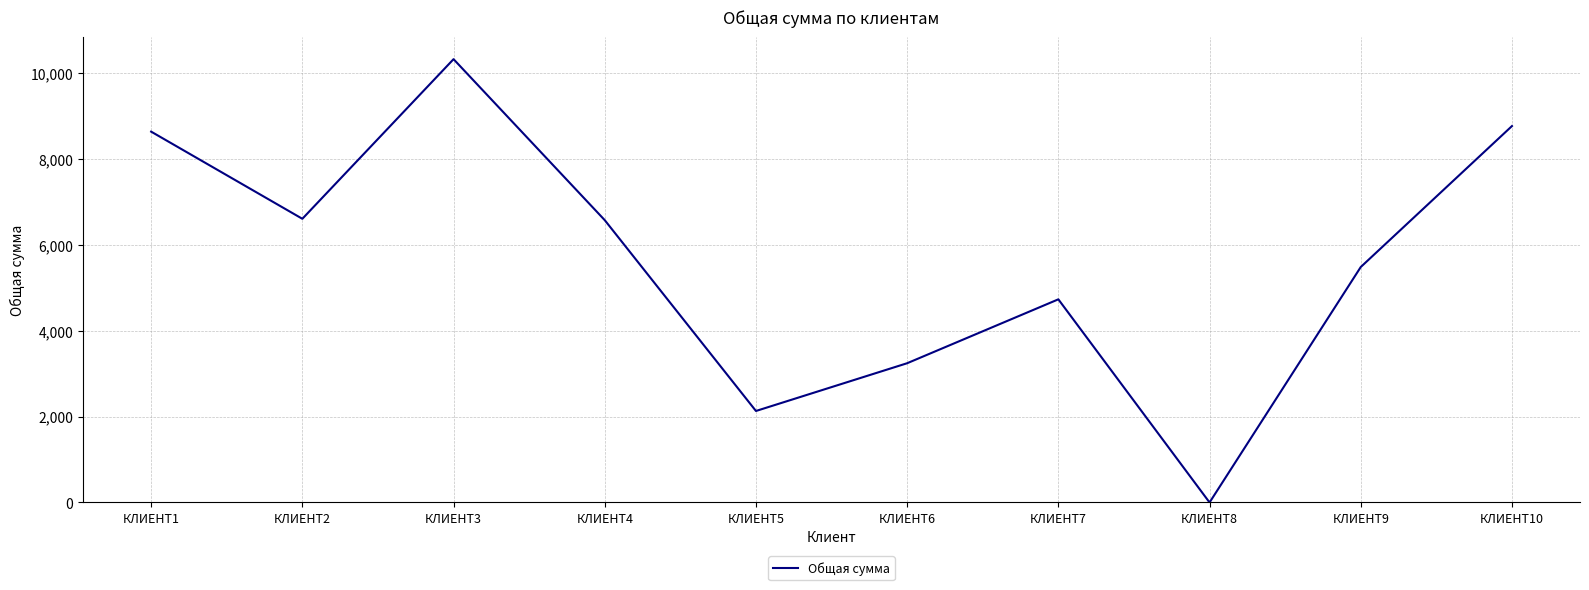

How many lines are shown in the chart?

1